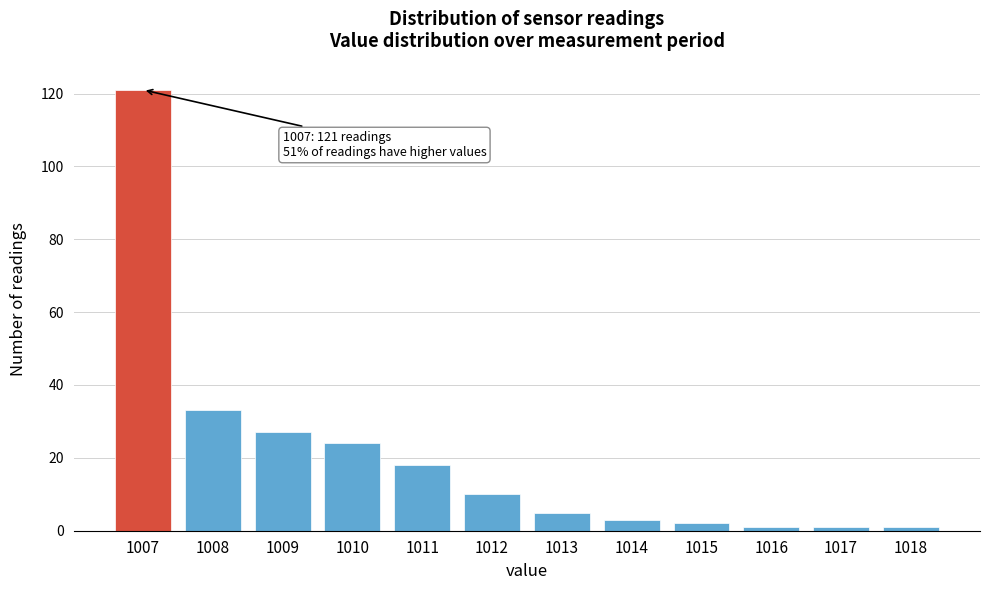

Reading right to left, what are all the values shown in this chart?

1018=1	1017=1	1016=1	1015=2	1014=3	1013=5	1012=10	1011=18	1010=24	1009=27	1008=33	1007=121